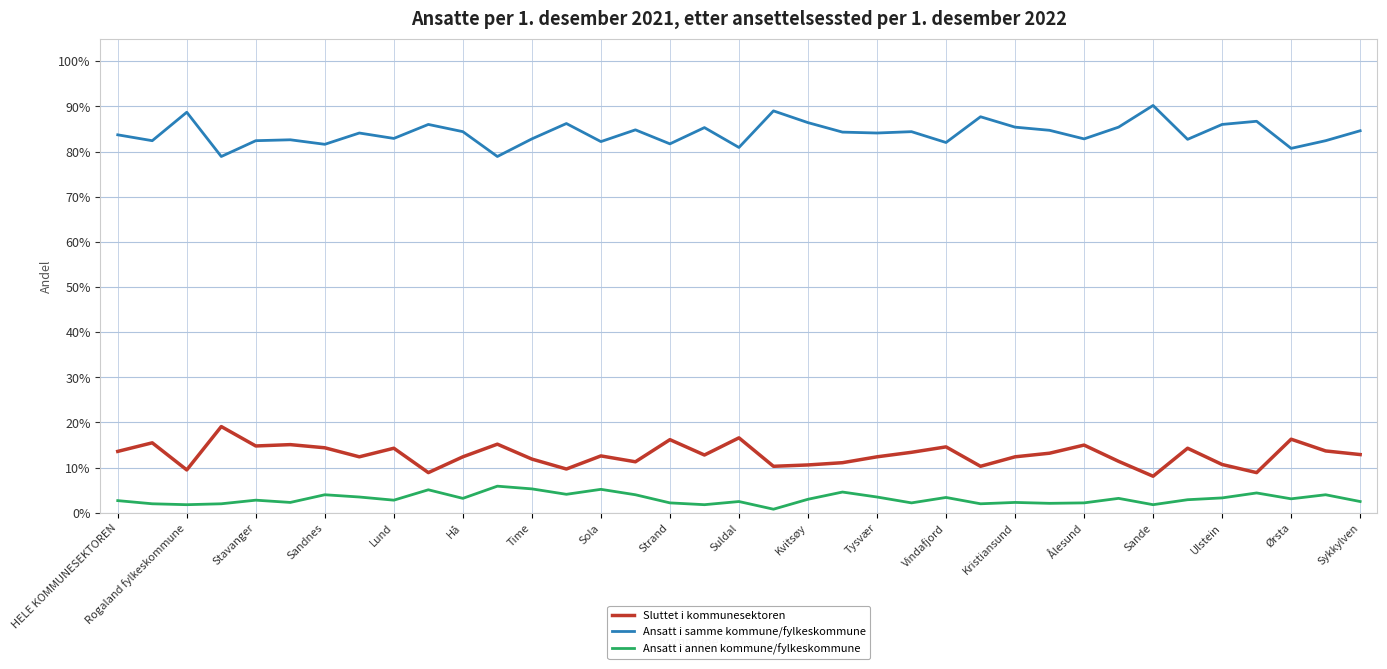

What are all the series names shown in the legend?

Sluttet i kommunesektoren, Ansatt i samme kommune/fylkeskommune, Ansatt i annen kommune/fylkeskommune